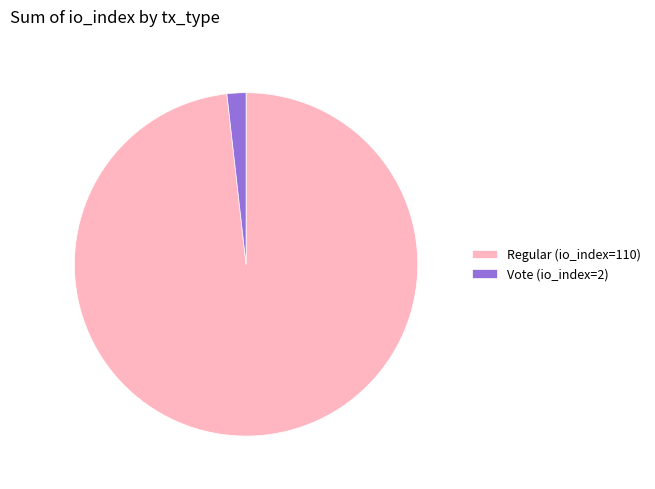

What is the majority slice?

Regular (io_index=110)